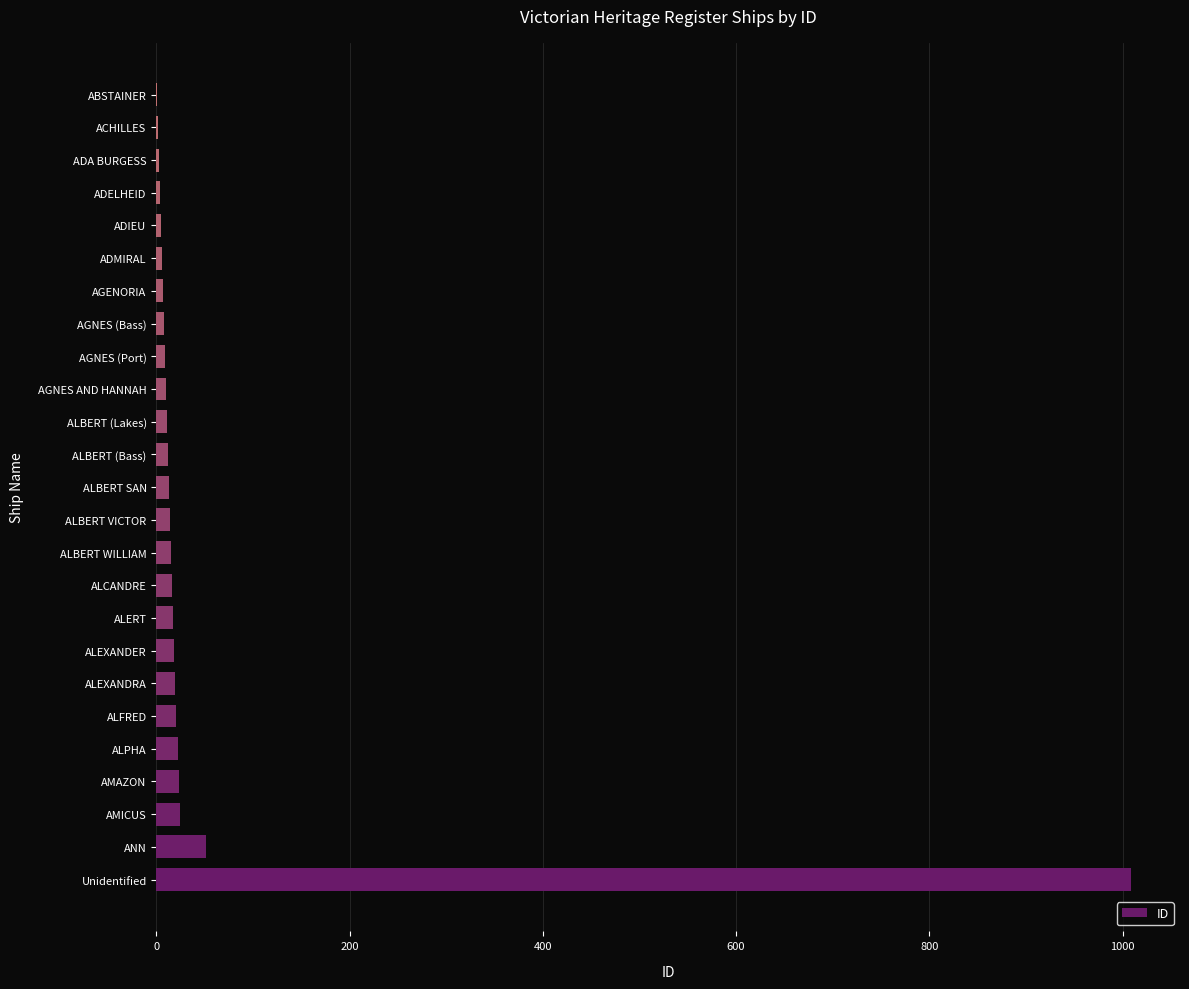

Where is the data nearest to the value 505?

ANN